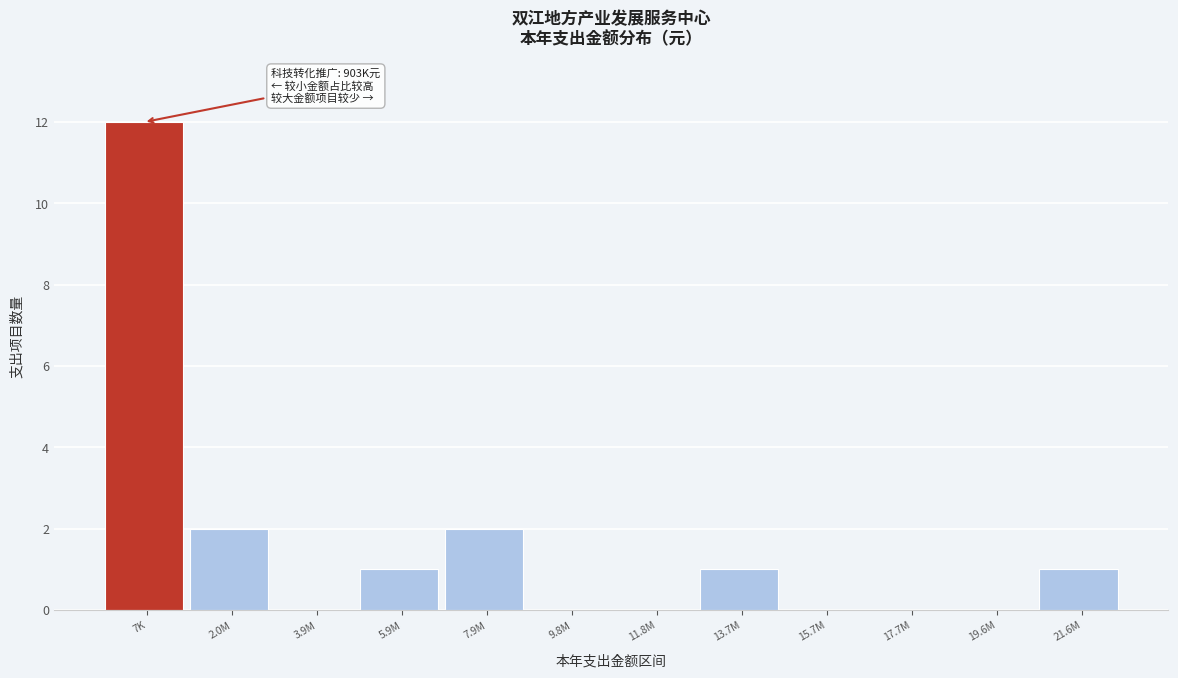

Reading left to right, transcribe all the data shown in this chart.

7K=12	2.0M=2	3.9M=0	5.9M=1	7.9M=2	9.8M=0	11.8M=0	13.7M=1	15.7M=0	17.7M=0	19.6M=0	21.6M=1